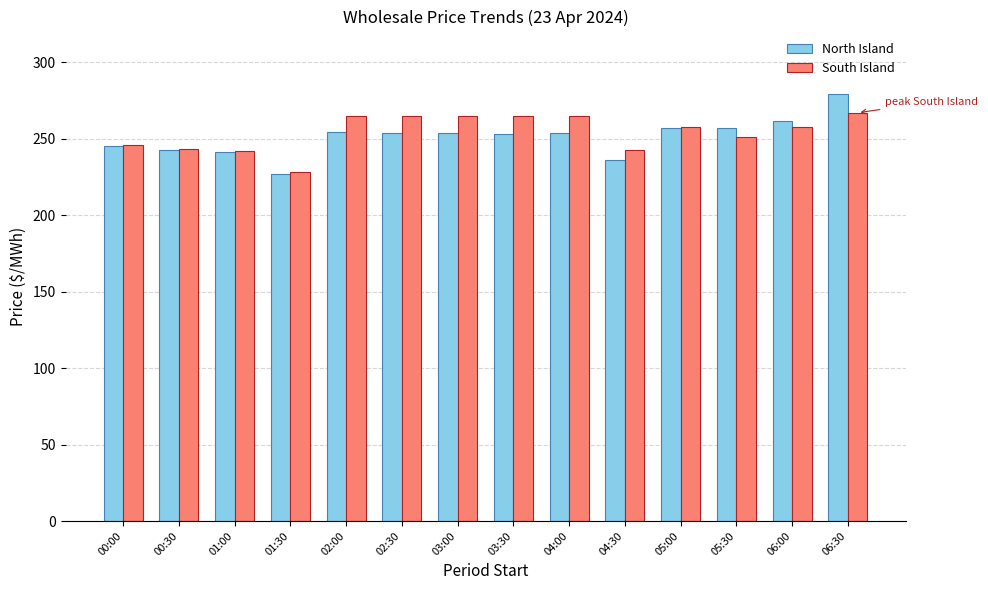

Is the value of North Island at 00:00 greater than the value of South Island at 06:30?

No